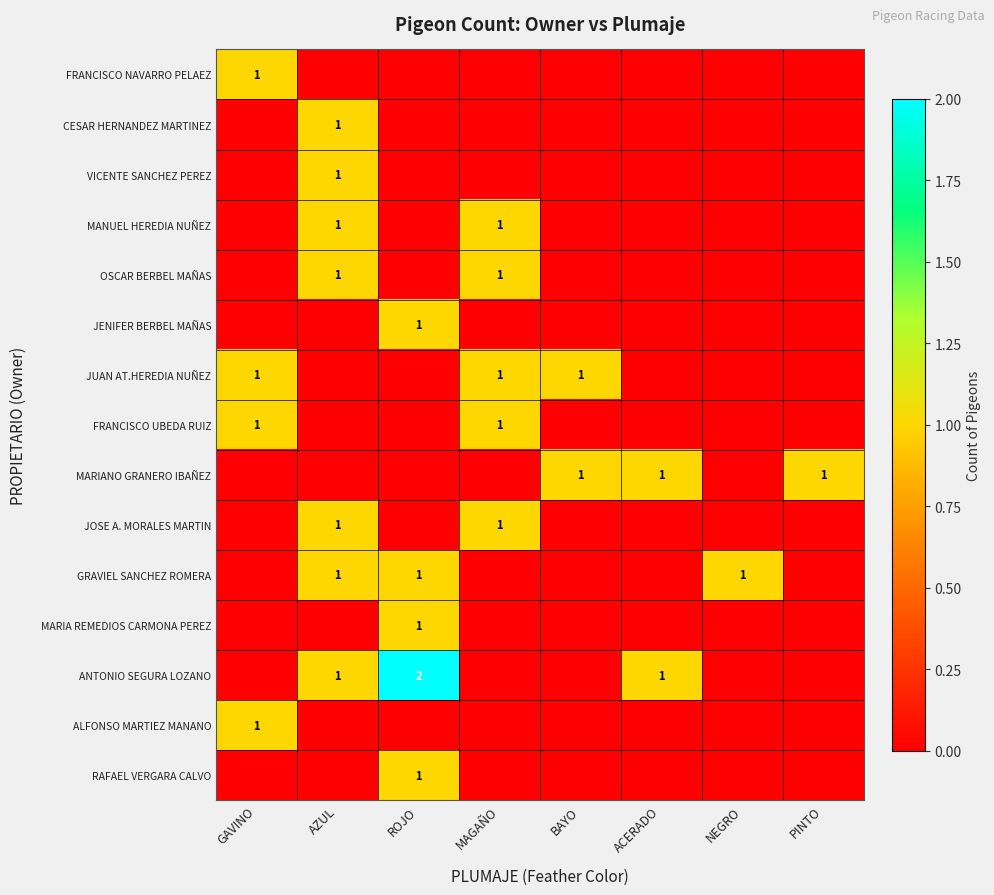

The FRANCISCO NAVARRO PELAEZ series shows 1 at ROJO. True or false?

False